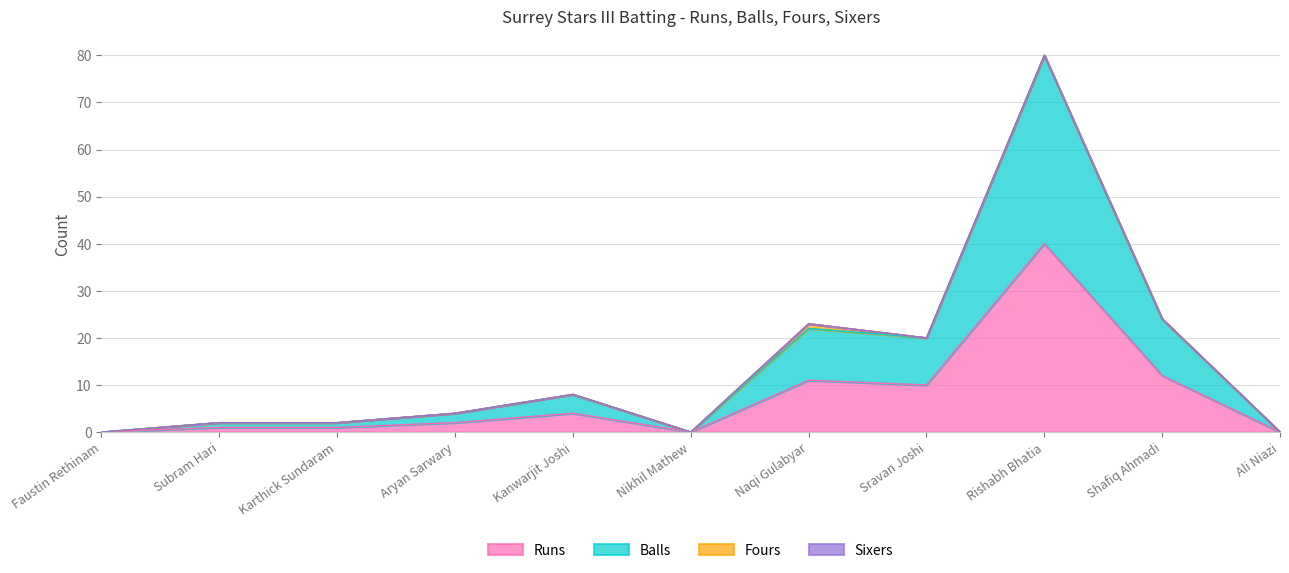

What position from the left is Faustin Rethinam?

1